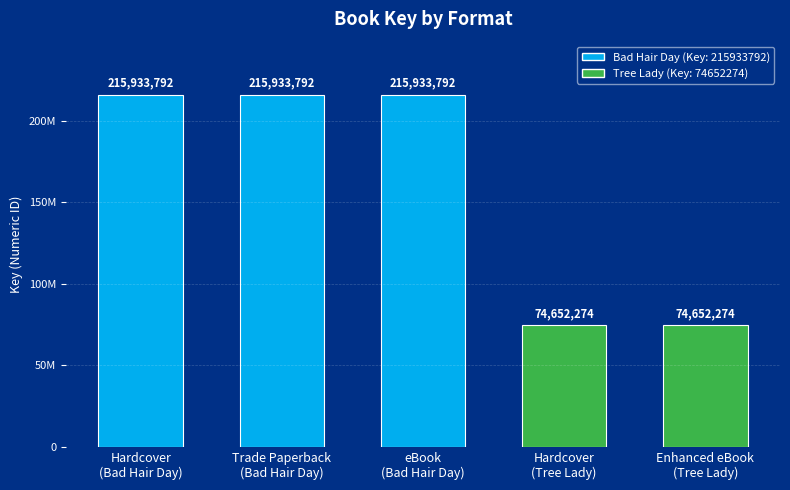

What is the label of the 5th bar from the right?

Hardcover
(Bad Hair Day)